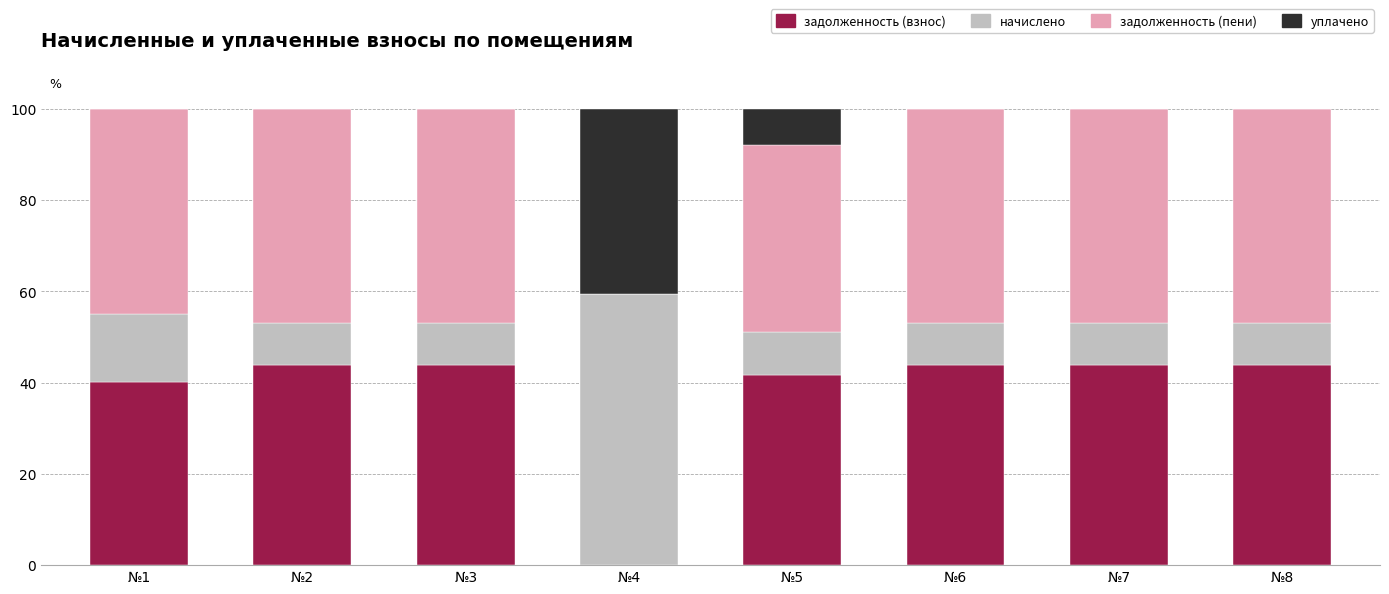

Where is задолженность (взнос) nearest to the value 21?

№1